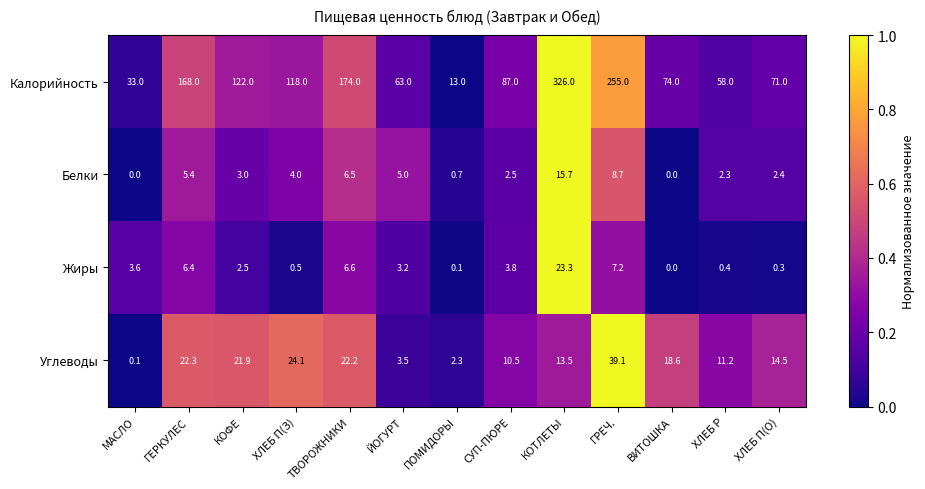

At which category does the chart reach its peak across all series?

КОТЛЕТЫ